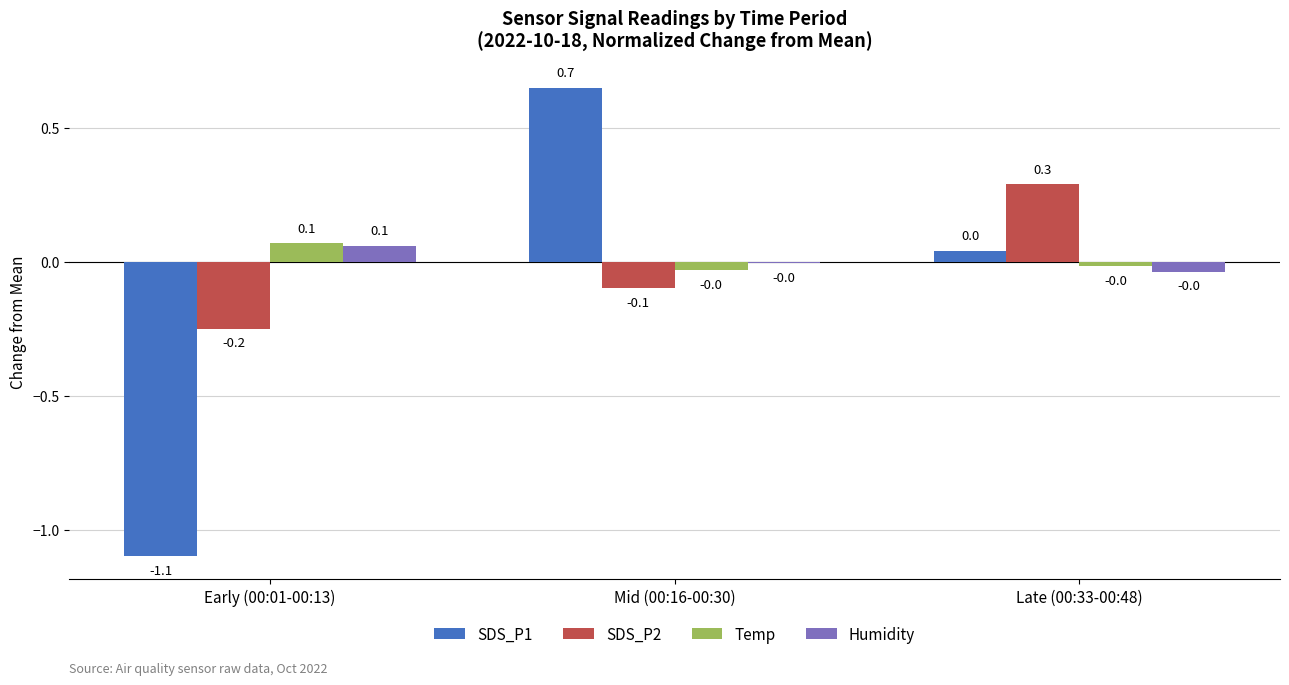

Is the value of Humidity at Mid (00:16-00:30) greater than the value of Temp at Early (00:01-00:13)?

No